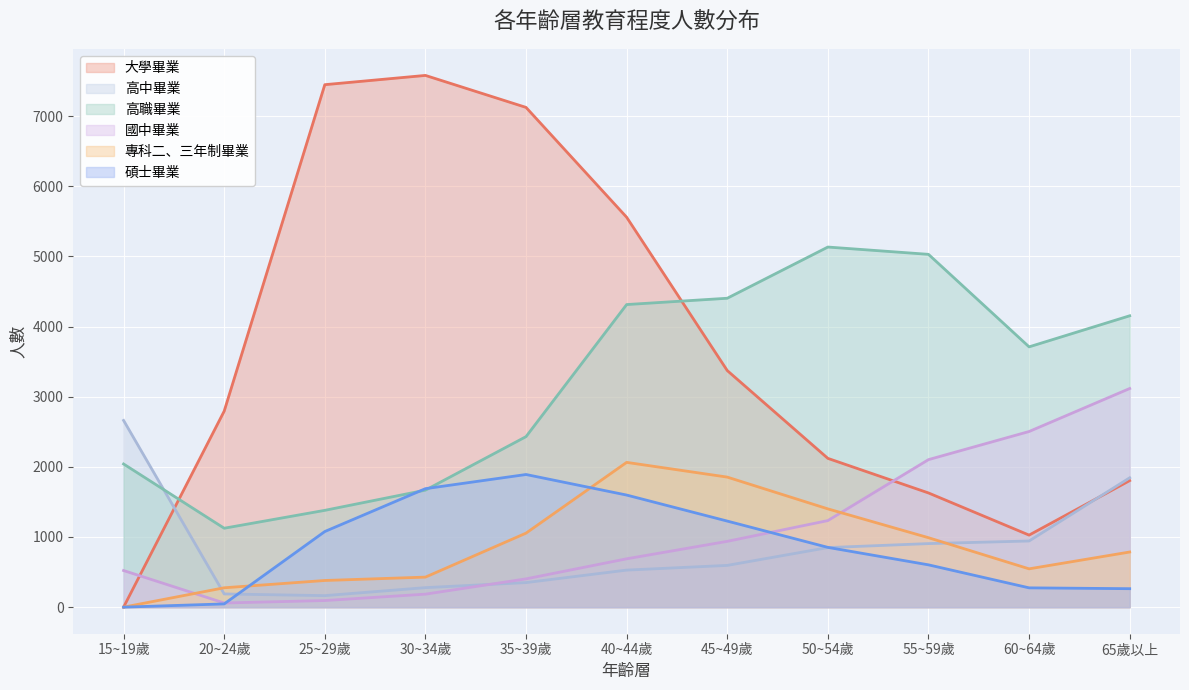

Which has a higher value, 60~64歲 or 30~34歲?

30~34歲